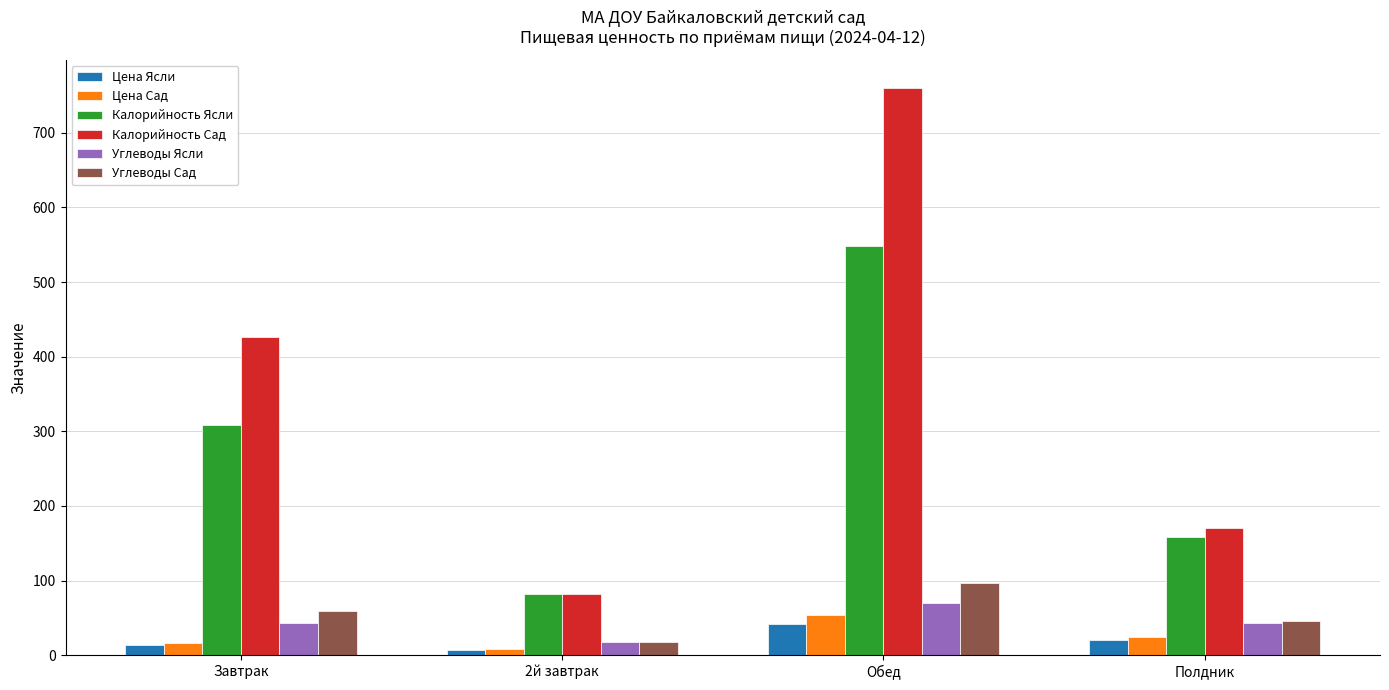

Which series changed the most between Завтрак and Обед?

Калорийность Сад